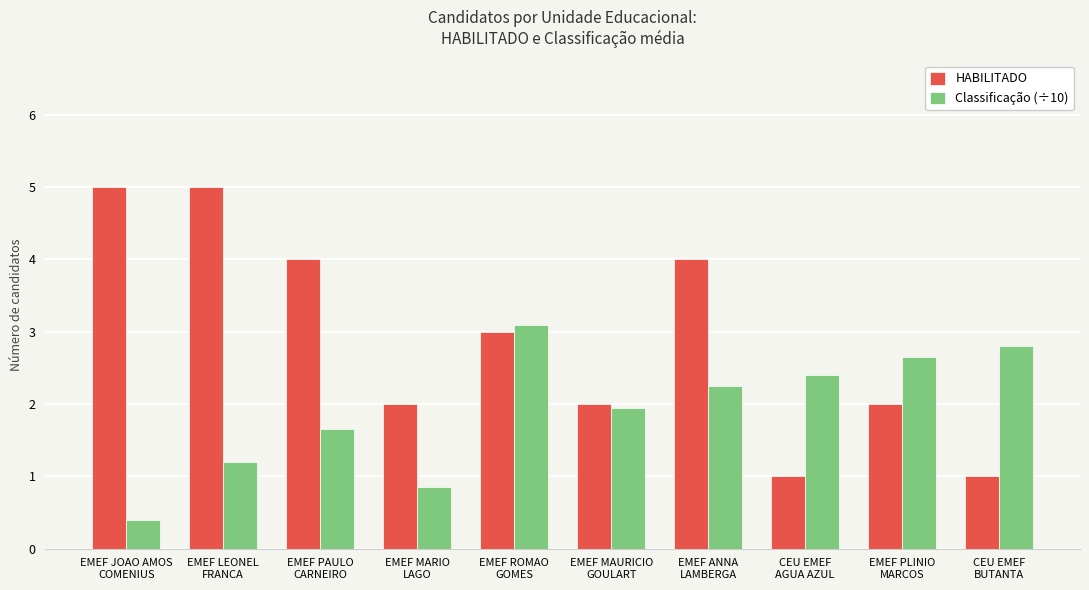

Rank the series at EMEF PLINIO
MARCOS from highest to lowest value.

Classificação (÷10), HABILITADO